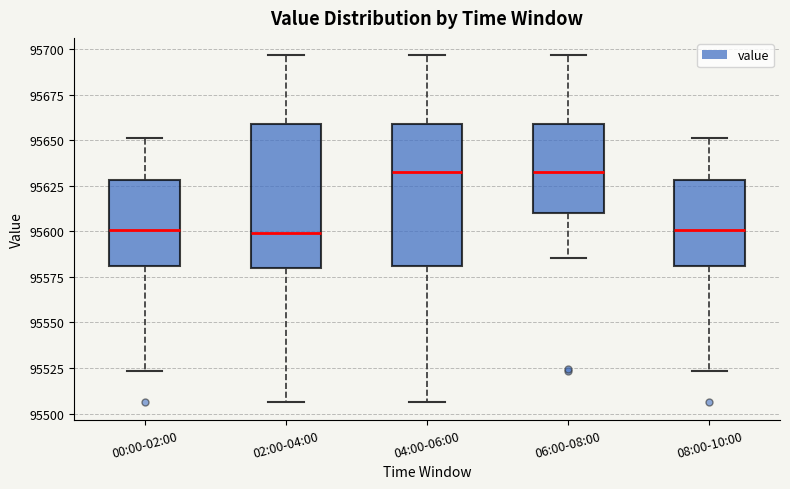

Where does the lower whisker of the box for 08:00-10:00 end on the y-axis? The values are not printed on the chart, so give them approximately, as read against the axis.

95525